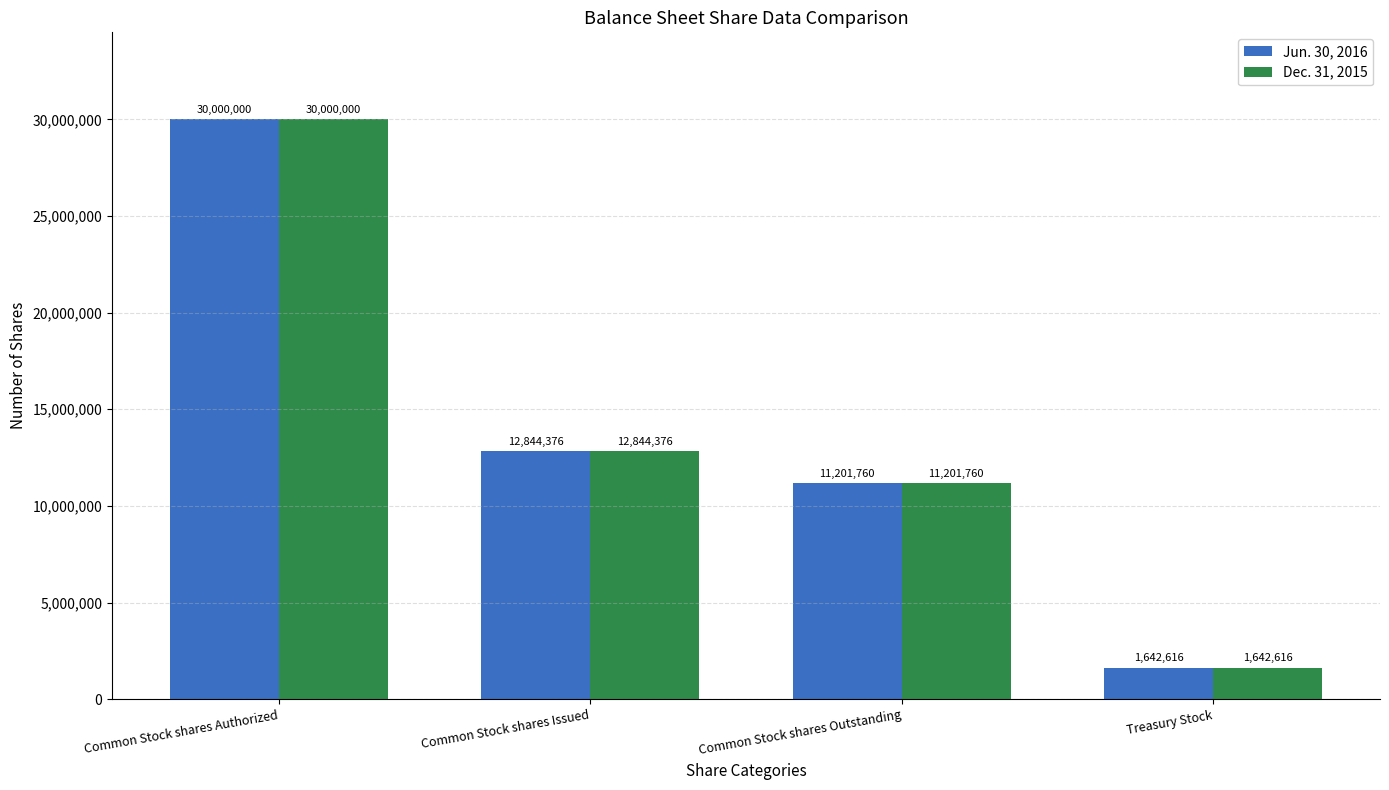

List the labels in order of Jun. 30, 2016 value, largest first.

Common Stock shares Authorized, Common Stock shares Issued, Common Stock shares Outstanding, Treasury Stock